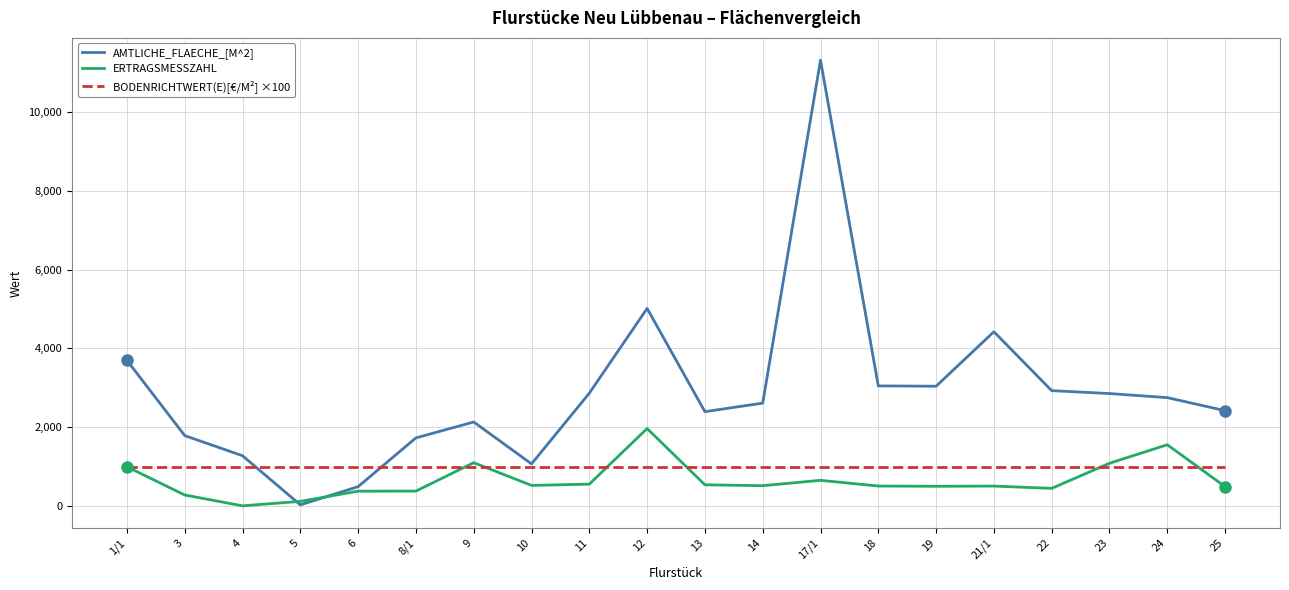

Read the AMTLICHE_FLAECHE_[M^2] value at 9.

2135